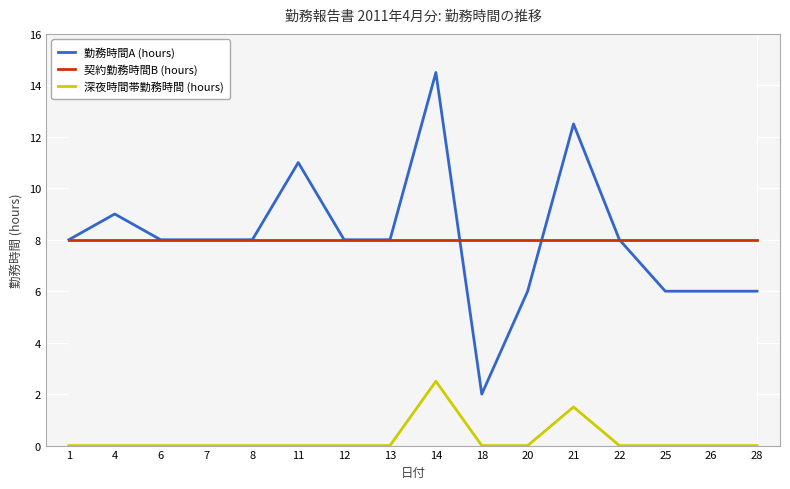

Is the value of 契約勤務時間B (hours) at 11 greater than the value of 深夜時間帯勤務時間 (hours) at 12?

Yes